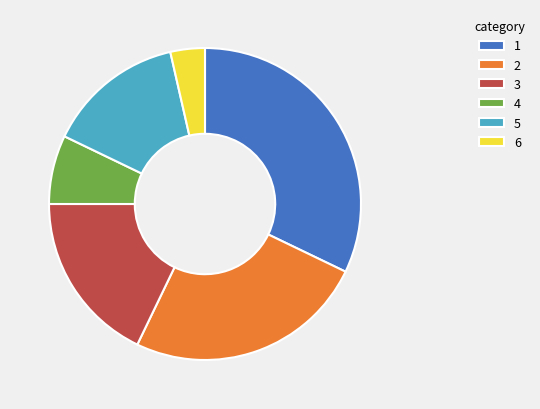

Count the number of slices in the pie.

6